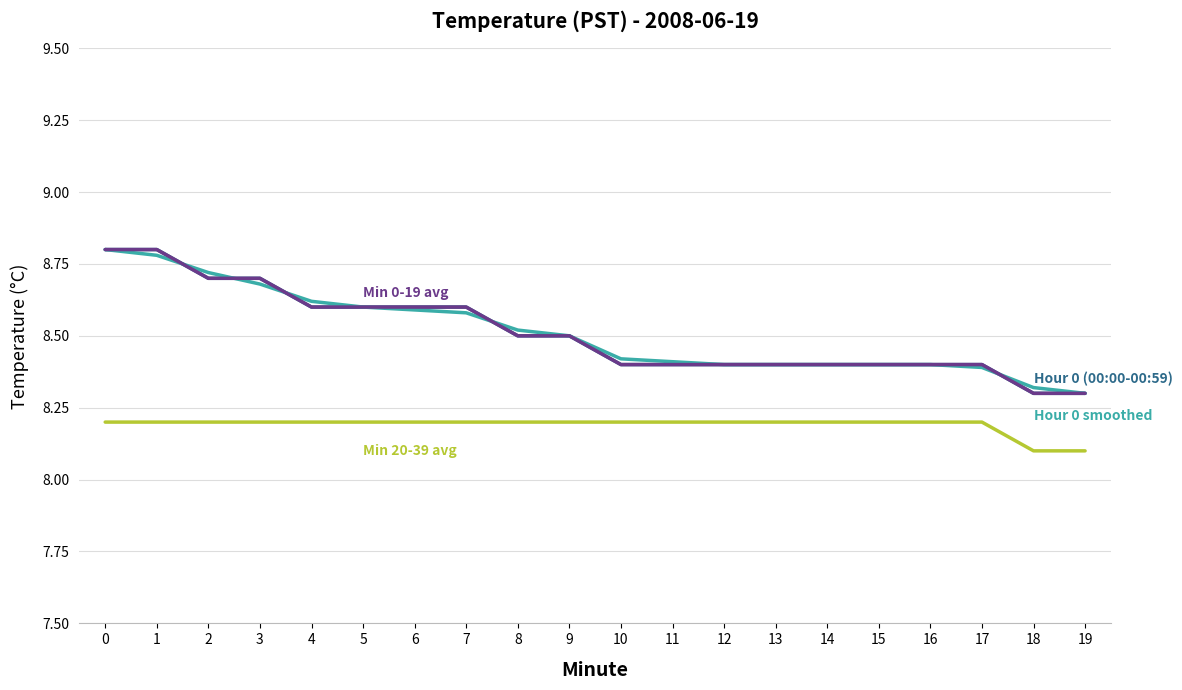

True or false: Hour 0 (00:00-00:59) has a value of 14.5 at 7.

False